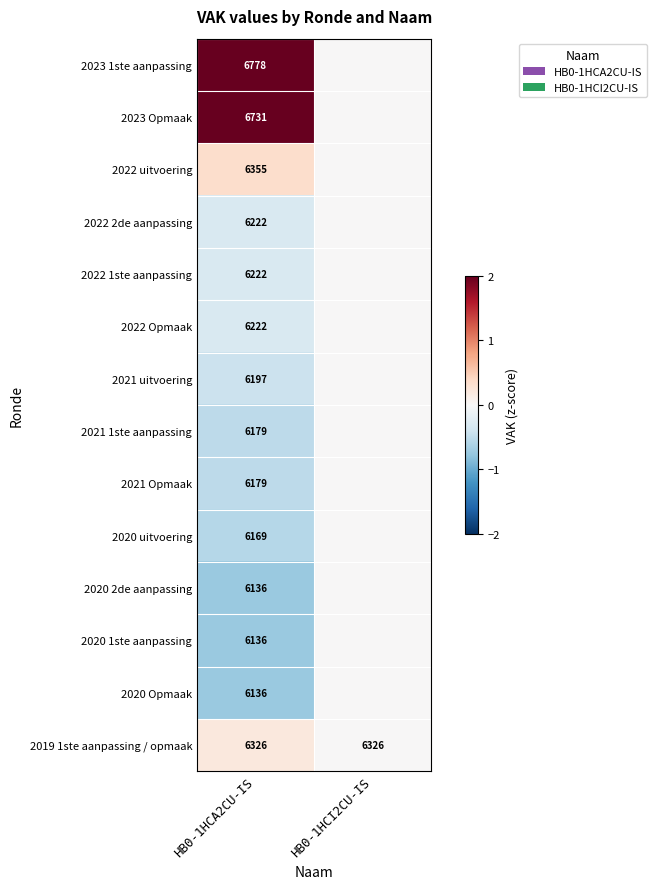

Between HB0-1HCI2CU-IS and HB0-1HCA2CU-IS, which is larger?

HB0-1HCA2CU-IS